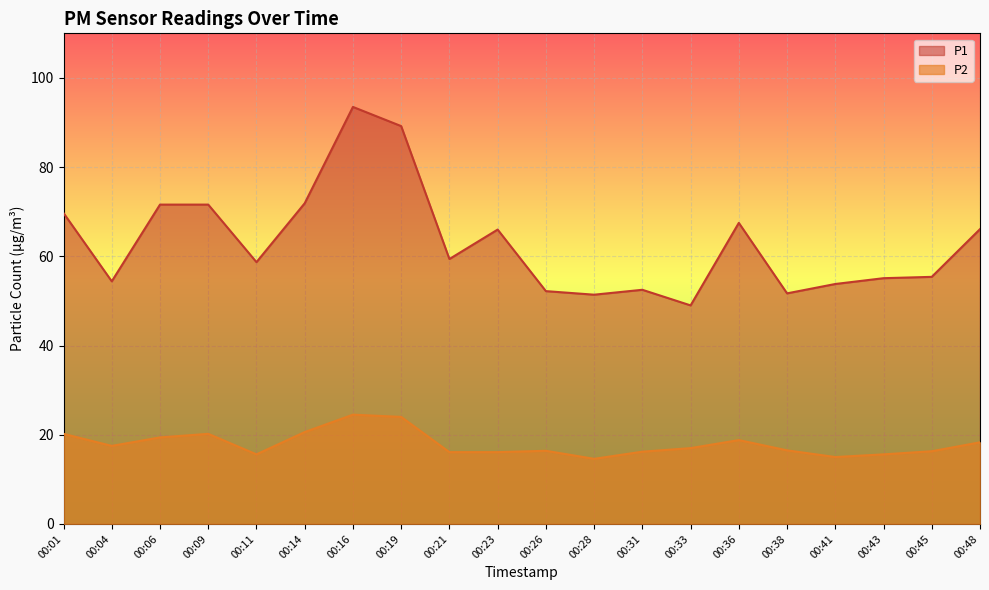

What is the minimum value shown in the chart?

14.6